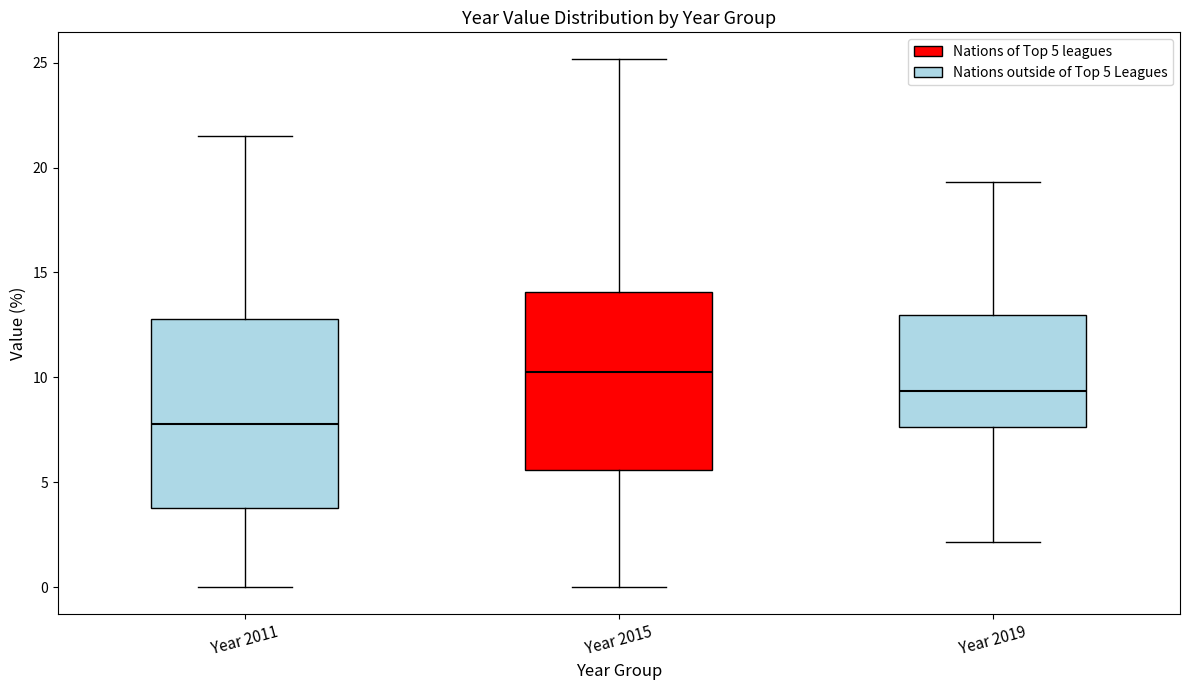

Where does the median line of the box for Year 2011 sit on the y-axis? The values are not printed on the chart, so give them approximately, as read against the axis.

8.0